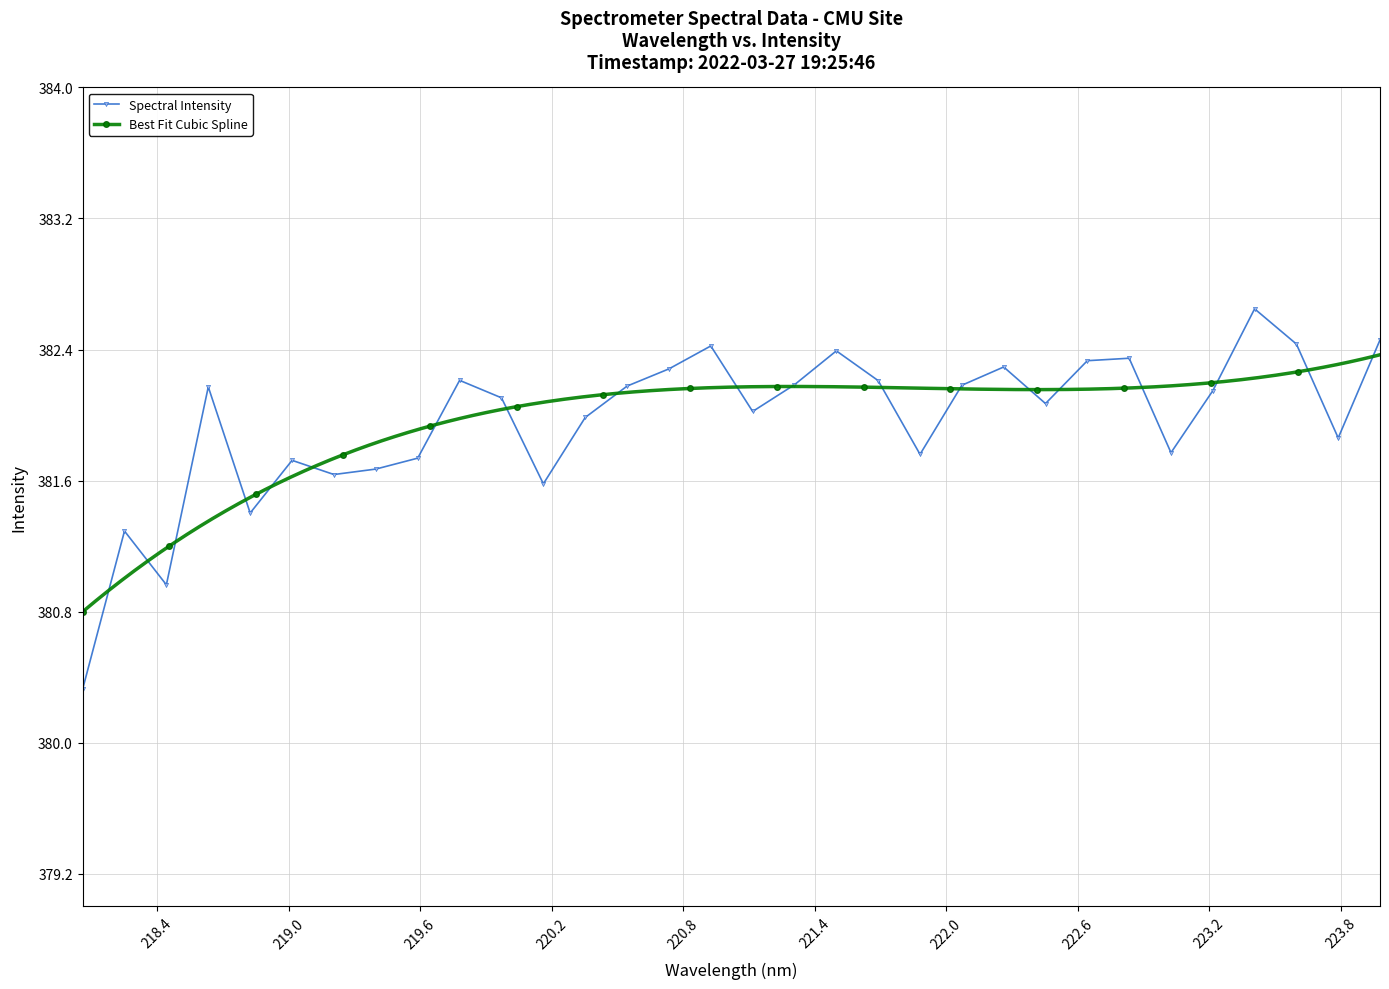

The chart shows a value of 381.6 at 219.2067. True or false?

True